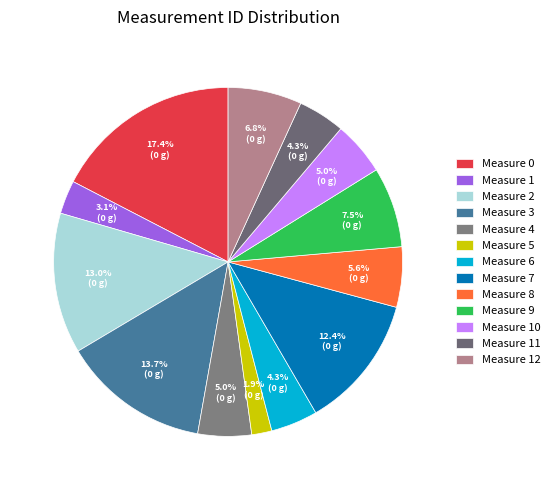

To the nearest percent, what is the average slice percentage?

8%